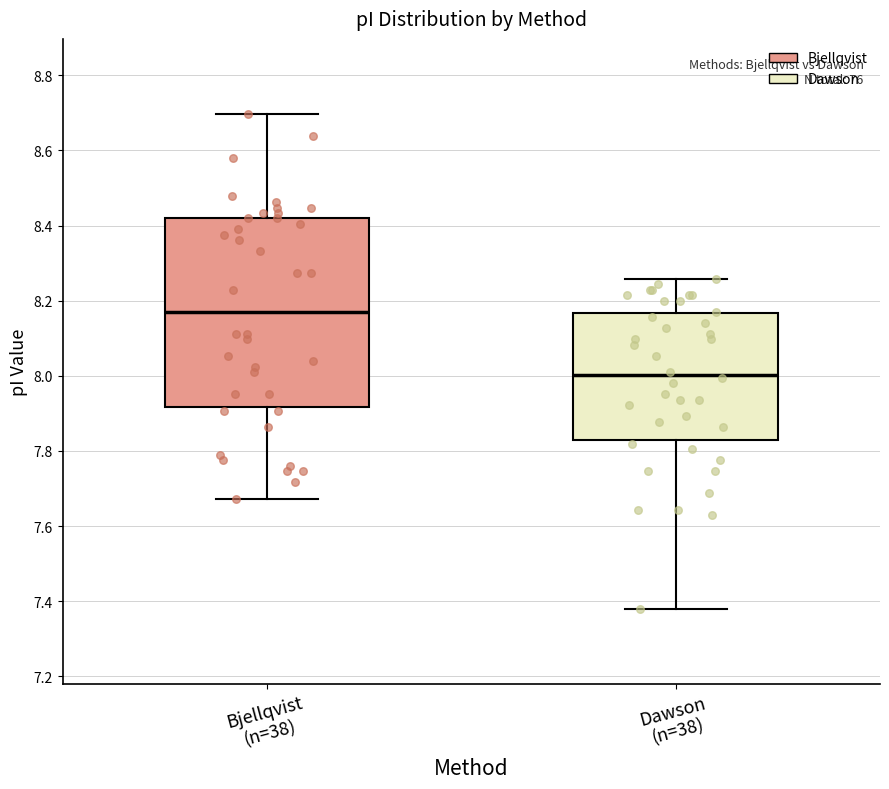

Reading left to right, transcribe this box plot: for each box, give where its median line is, the range the box spans, and where its two whiskers end, as read against the y-axis. The values are not printed on the chart, so give them approximately, as read against the axis.

Bjellqvist (n=38): median 8.18, box 7.92 to 8.42, whiskers 7.68 to 8.70
Dawson (n=38): median 8.00, box 7.84 to 8.16, whiskers 7.38 to 8.26